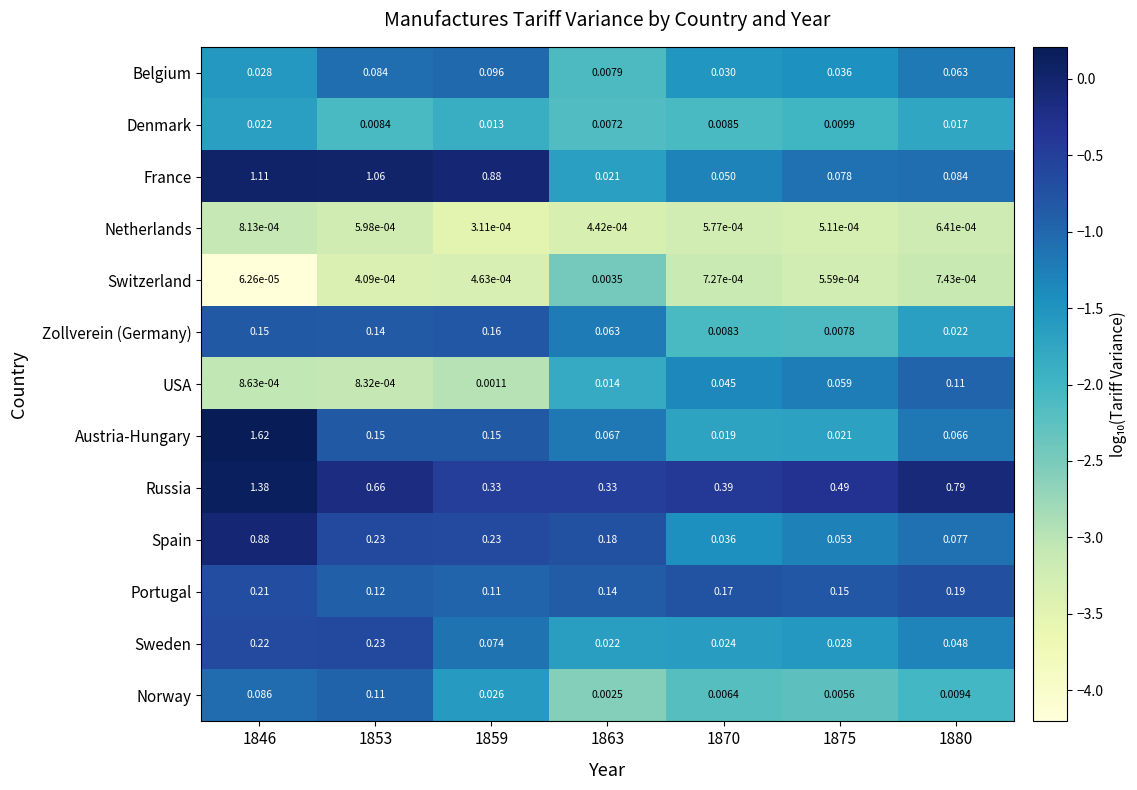

Between 1853 and 1863, which series saw the biggest shift?

France